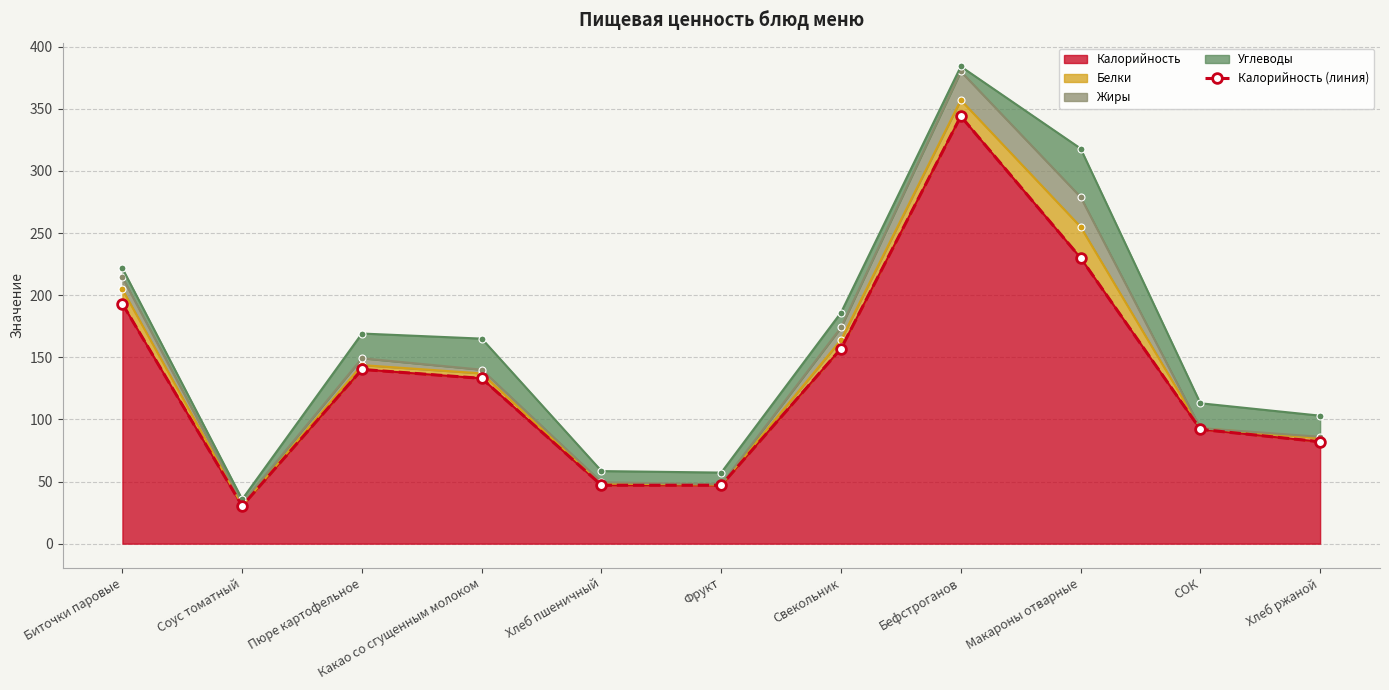

How many points are lower than both their immediate neighbors (excluding endpoints)?

1